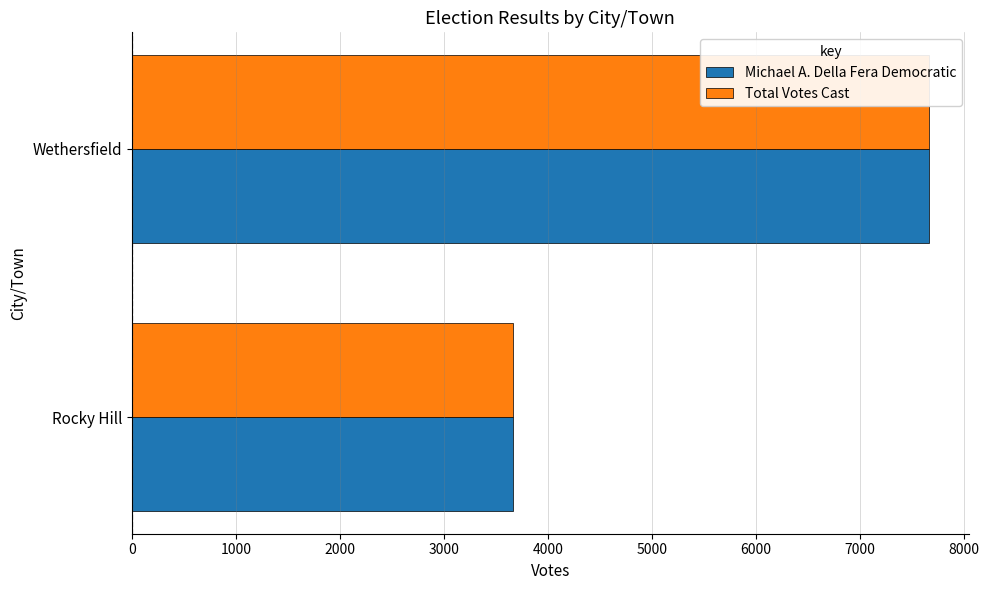

What is the minimum value shown in the chart?

3667